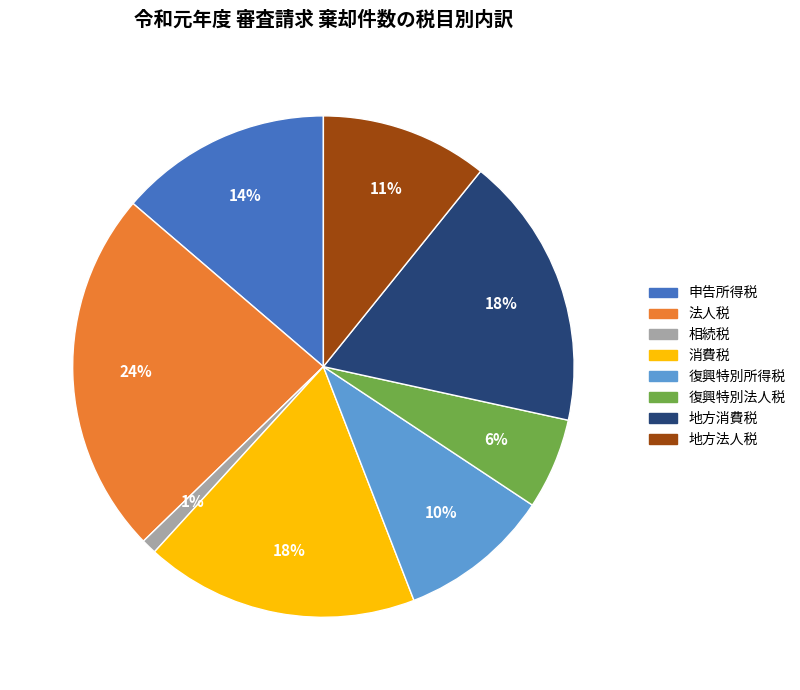

To the nearest percent, what portion does 法人税 represent?

24%